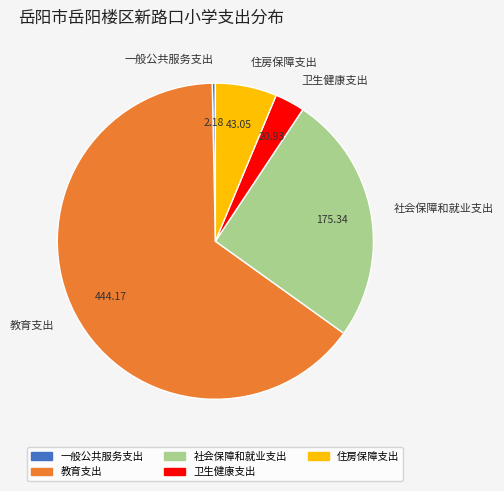

Count the number of slices in the pie.

5